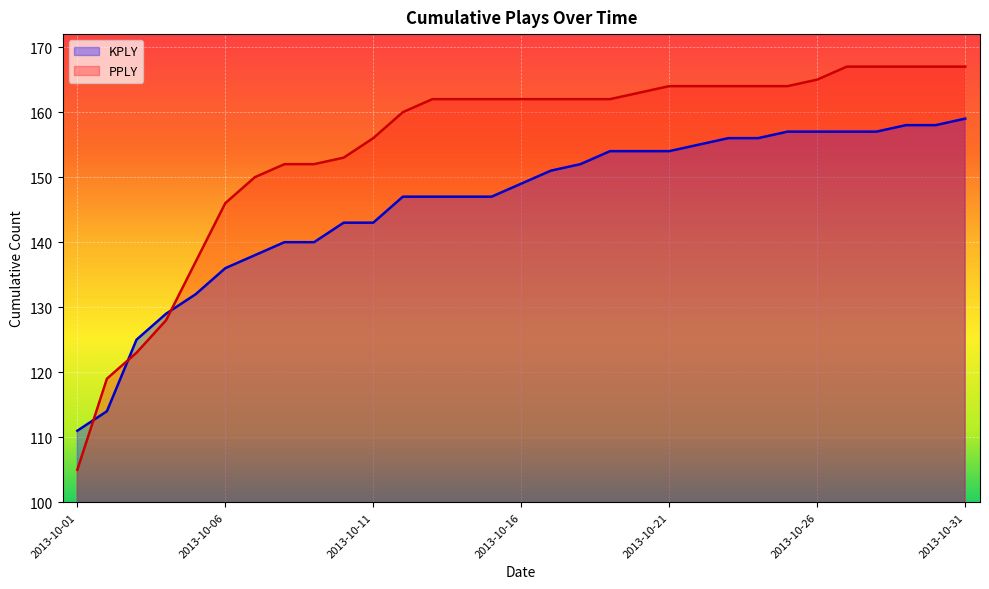

How many distinct data groups are displayed?

2